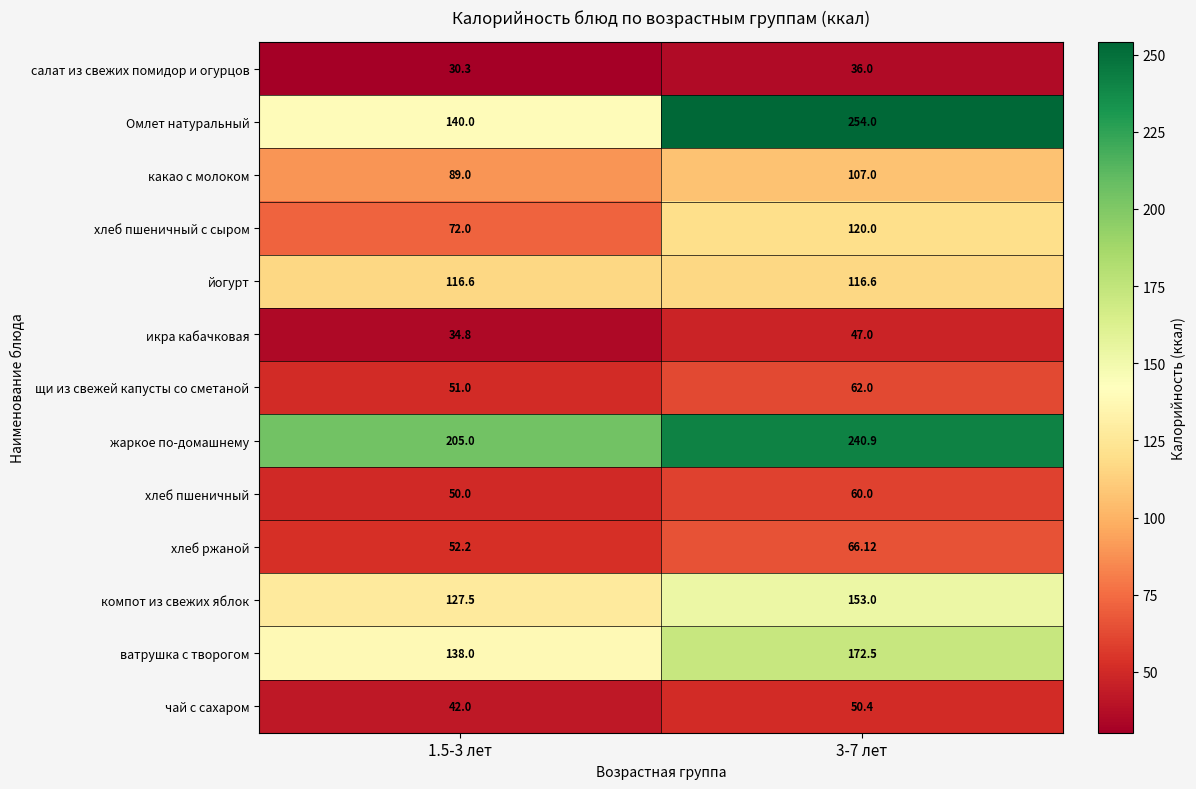

At which category is the sum across all series the highest?

3-7 лет